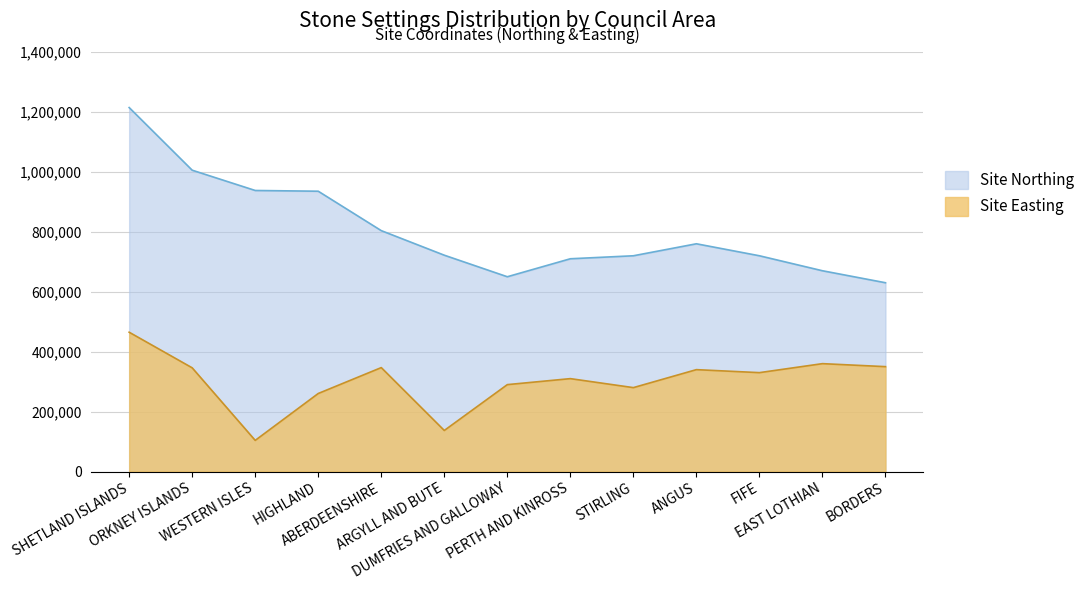

True or false: Site Easting and Site Northing intersect in this chart.

False